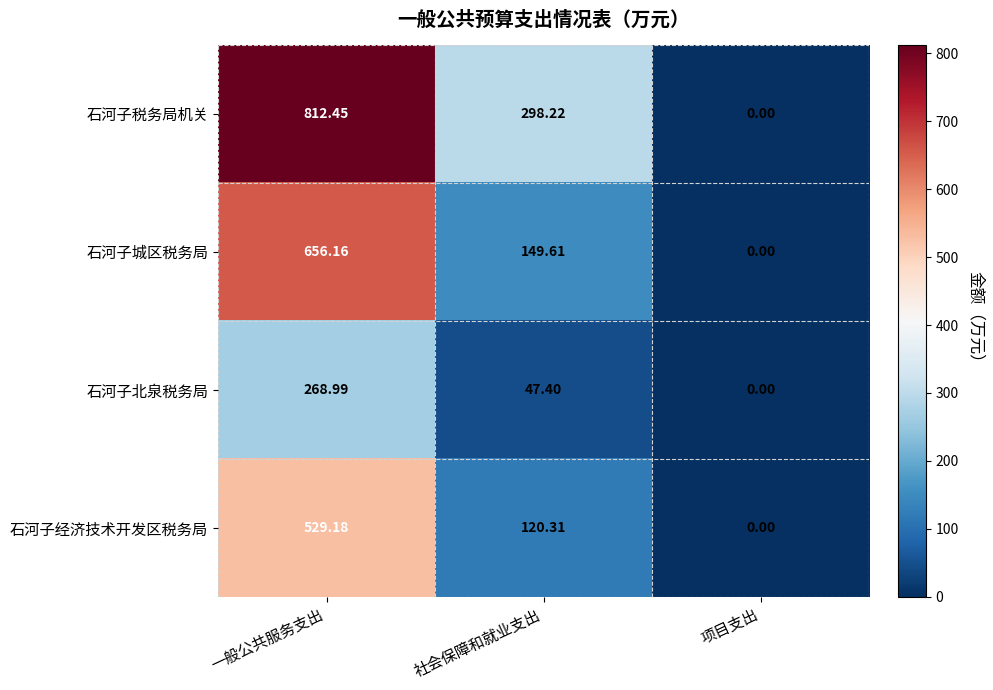

Which series has the largest total across all categories?

石河子税务局机关